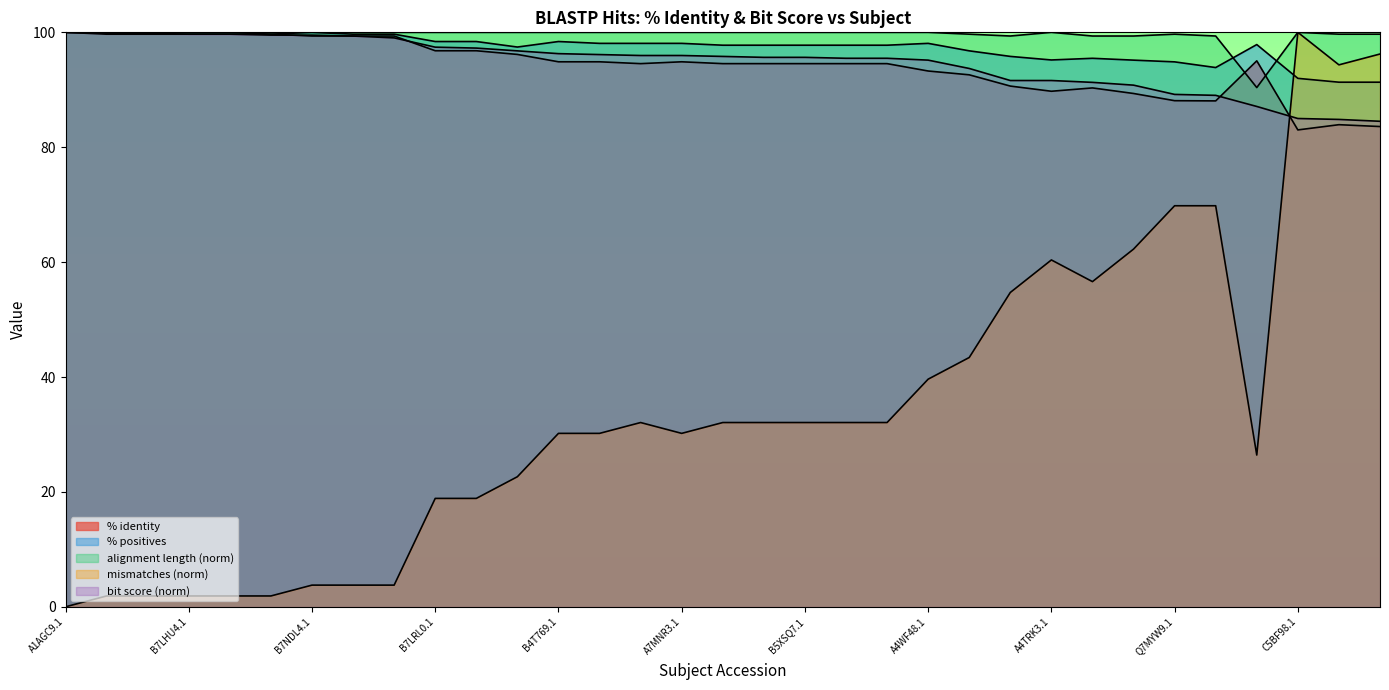

Which series has the largest range (max minus min)?

mismatches